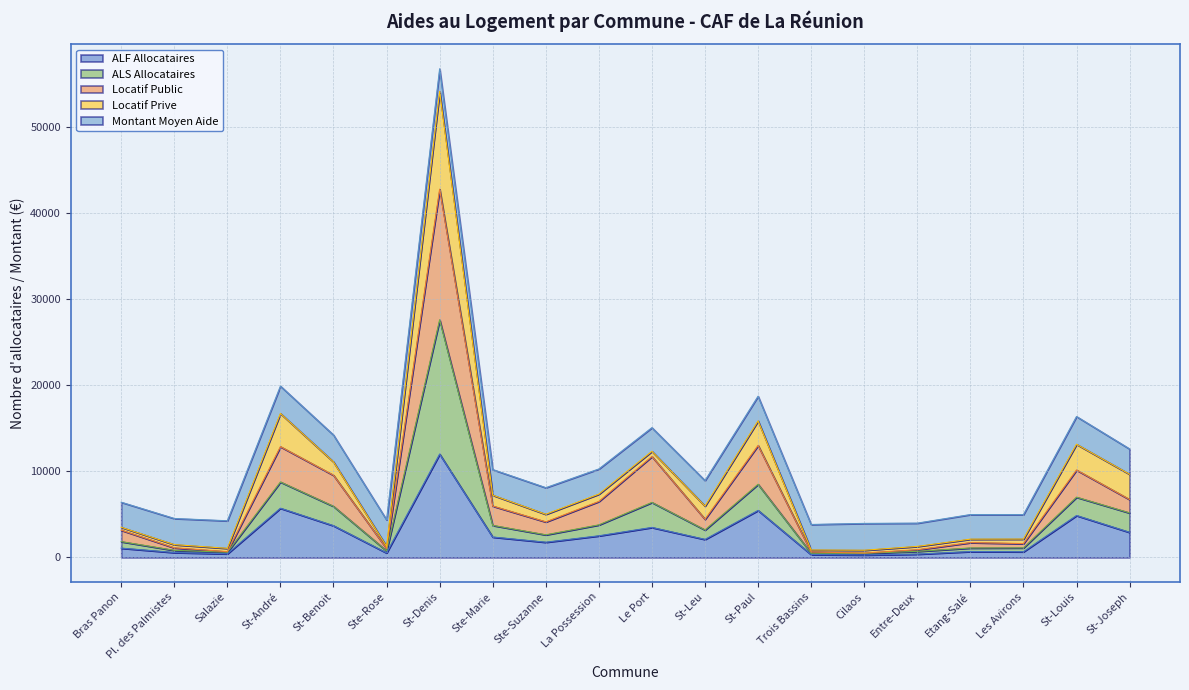

What is the total value across all series at St-Leu?

8927.1